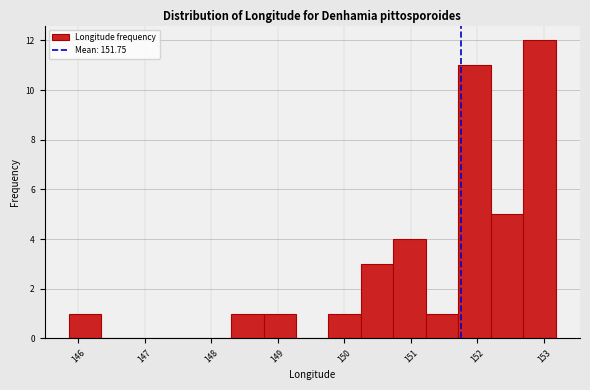

Over which range of the x-axis is the bar tallest?

152.7 to 153.2